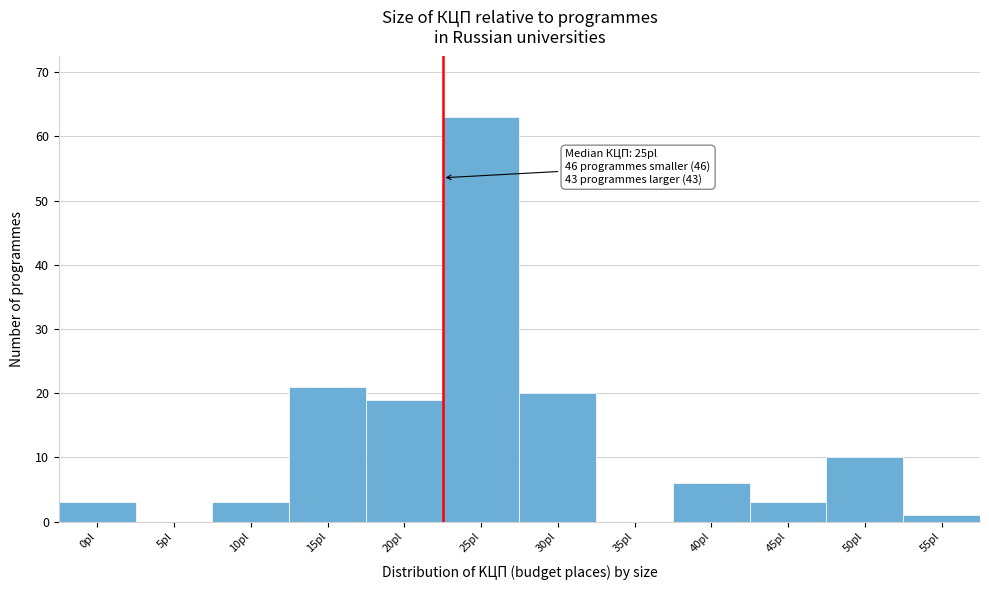

Reading right to left, transcribe all the data shown in this chart.

55pl=1	50pl=10	45pl=3	40pl=6	35pl=0	30pl=20	25pl=63	20pl=19	15pl=21	10pl=3	5pl=0	0pl=3